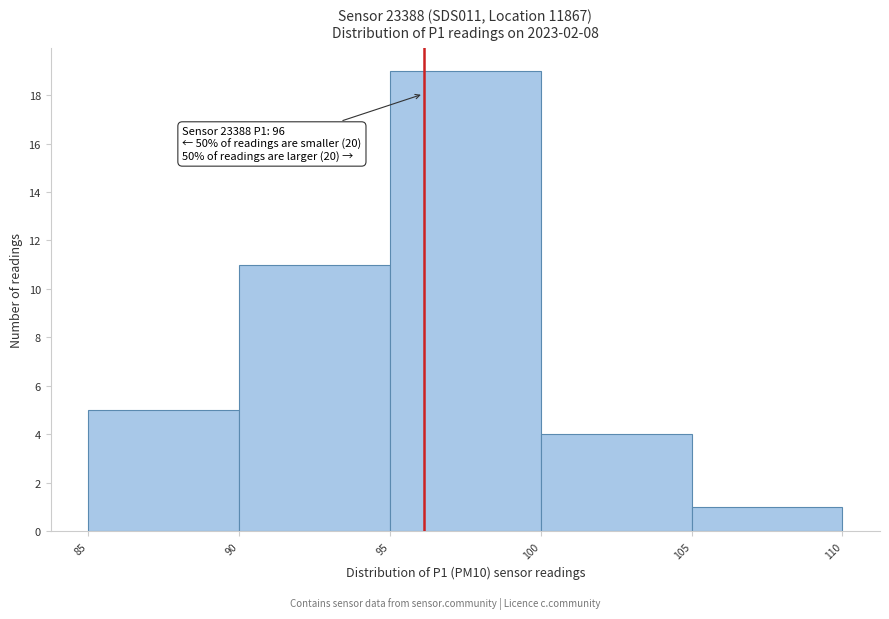

Over which range of the x-axis is the bar tallest?

95 to 100